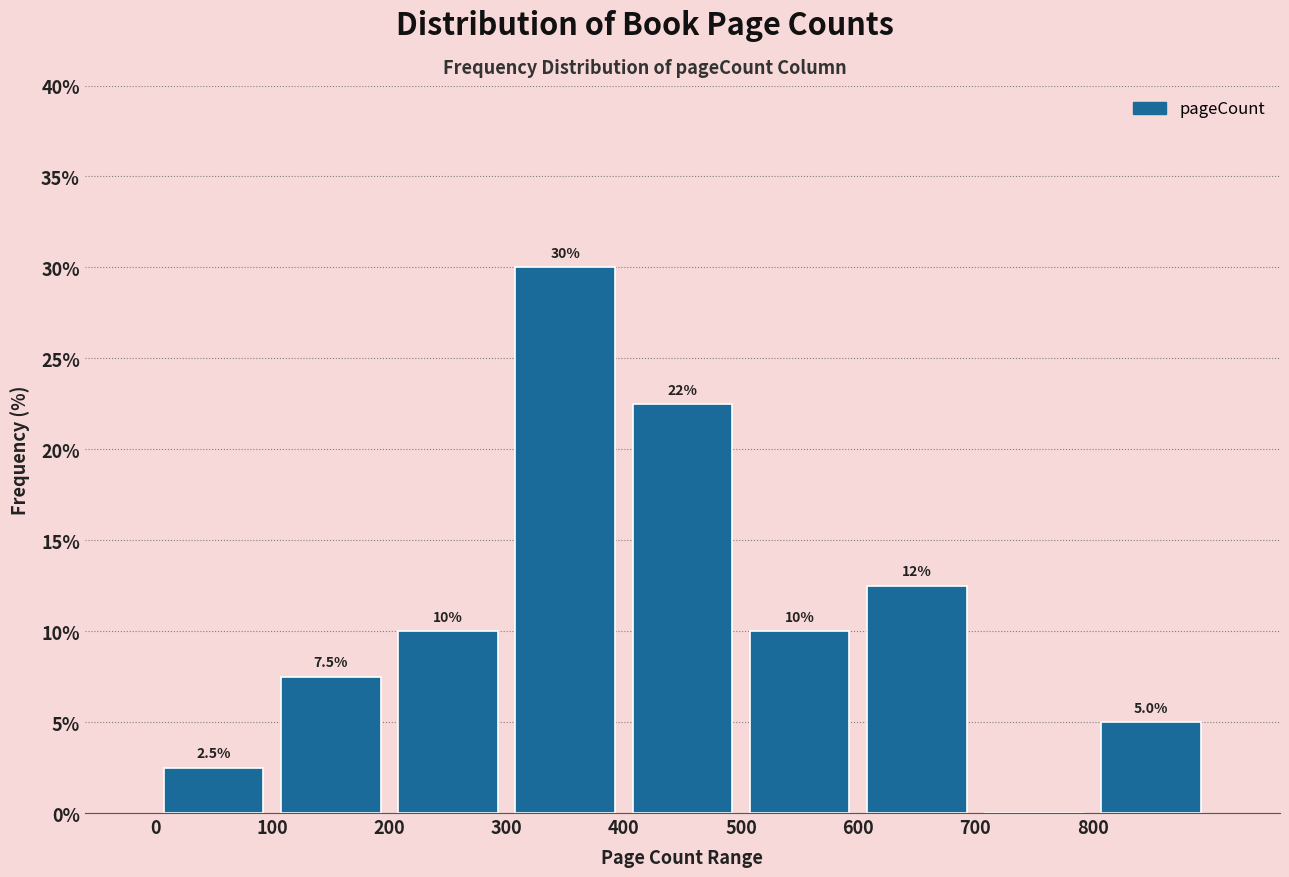

Which range on the x-axis has the tallest bar?

300 to 400